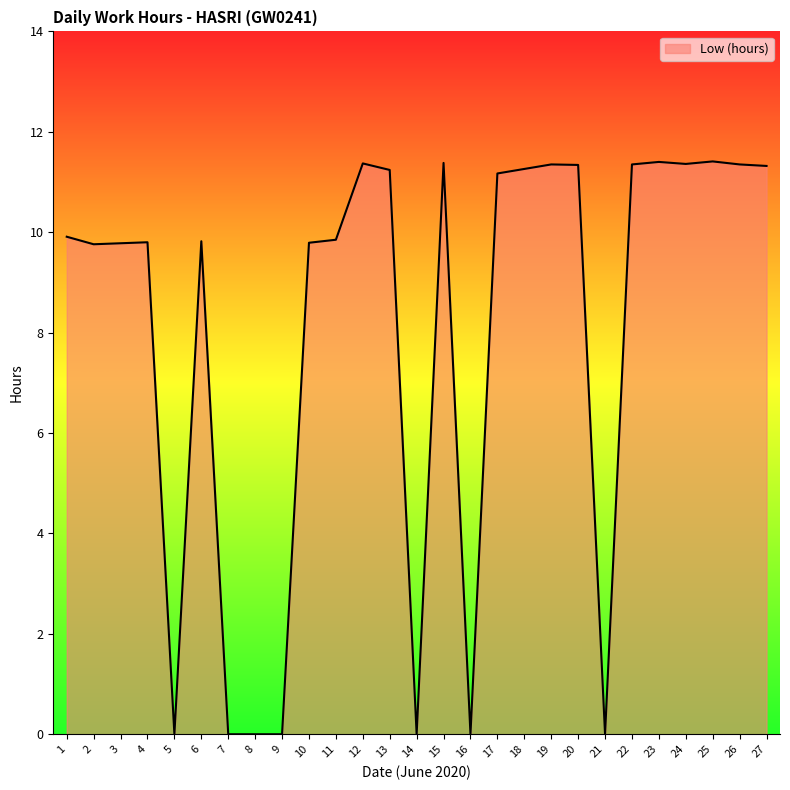

True or false: the data shows 6.1 at 6.

False